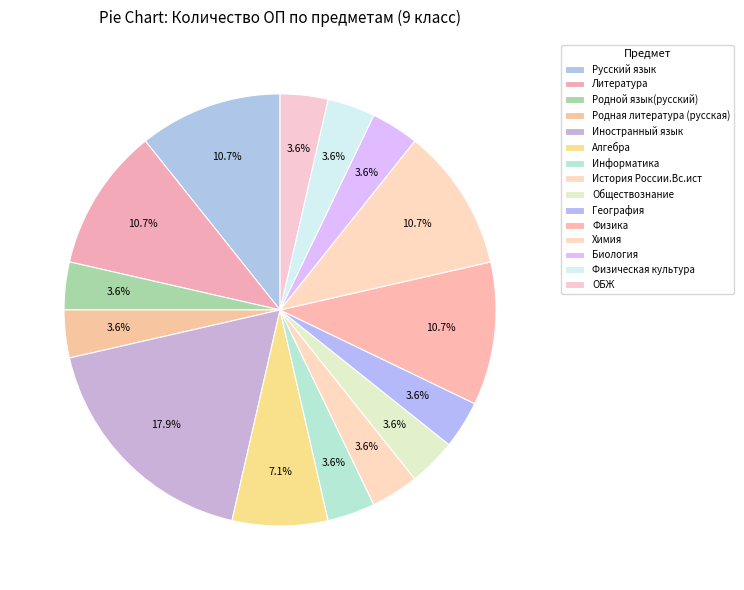

Is there a majority slice in this chart?

No